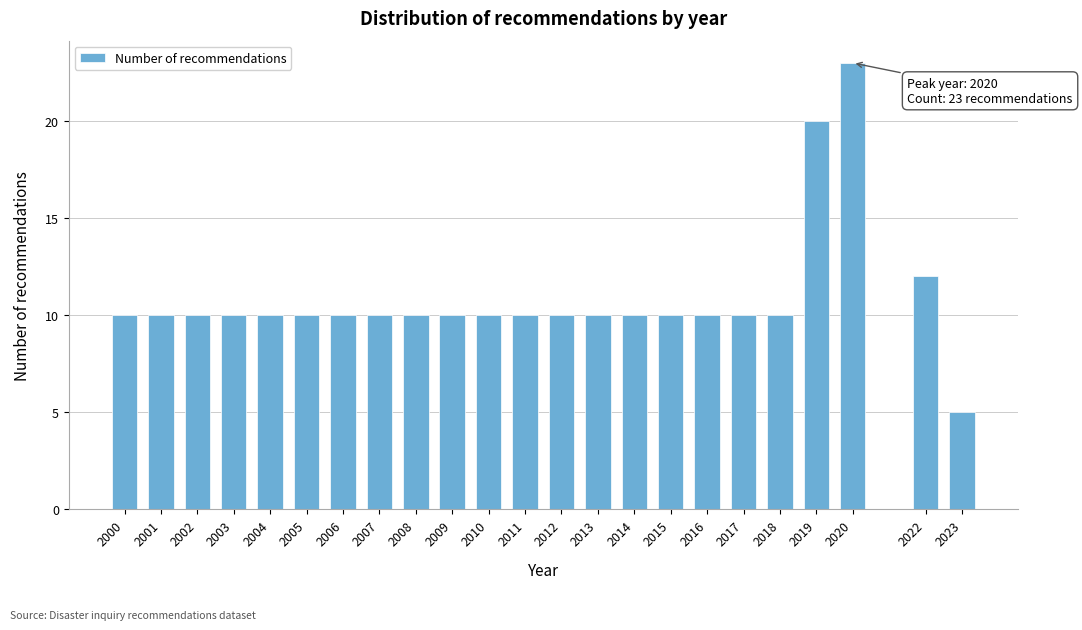

Reading right to left, transcribe all the data shown in this chart.

5	12	23	20	10	10	10	10	10	10	10	10	10	10	10	10	10	10	10	10	10	10	10